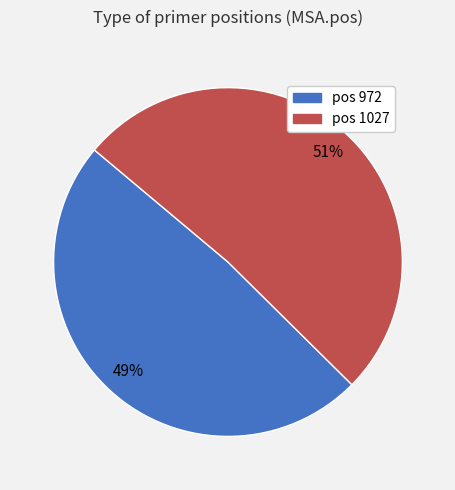

Does any single category account for the majority?

Yes